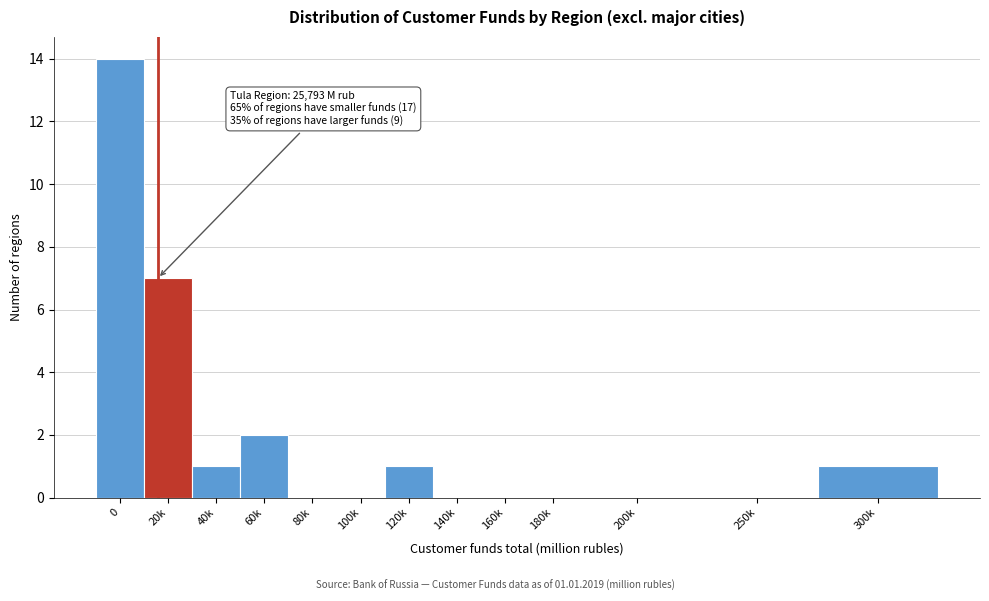

Reading right to left, list all the values displayed in this chart.

300k=1	250k=0	200k=0	180k=0	160k=0	140k=0	120k=1	100k=0	80k=0	60k=2	40k=1	20k=7	0=14